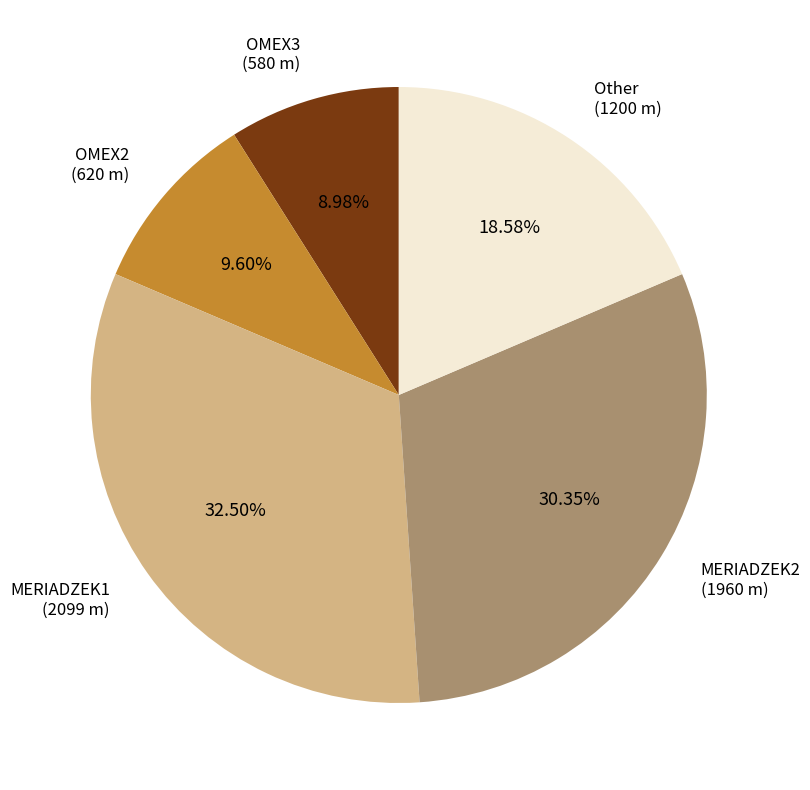

Is there a majority slice in this chart?

No